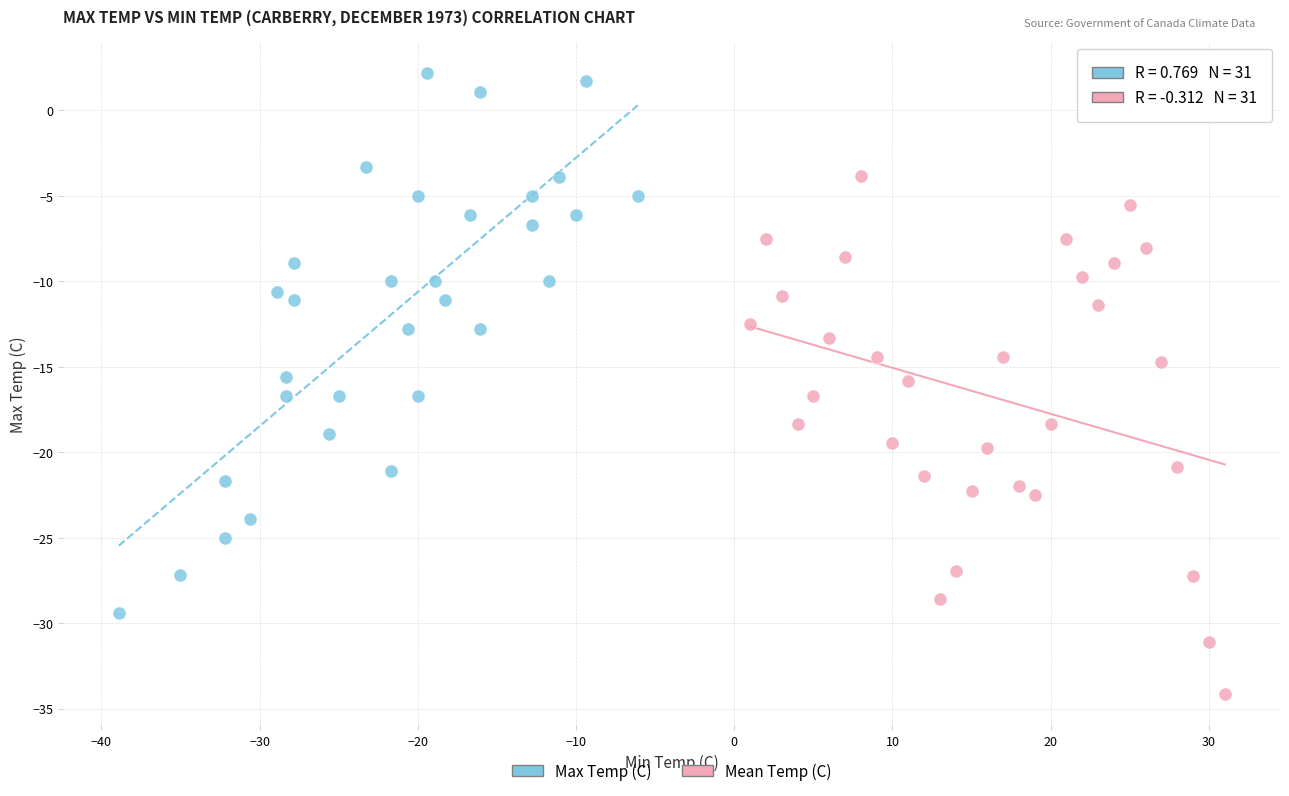

Which series has the largest Y range (max minus min)?

Max Temp (C)